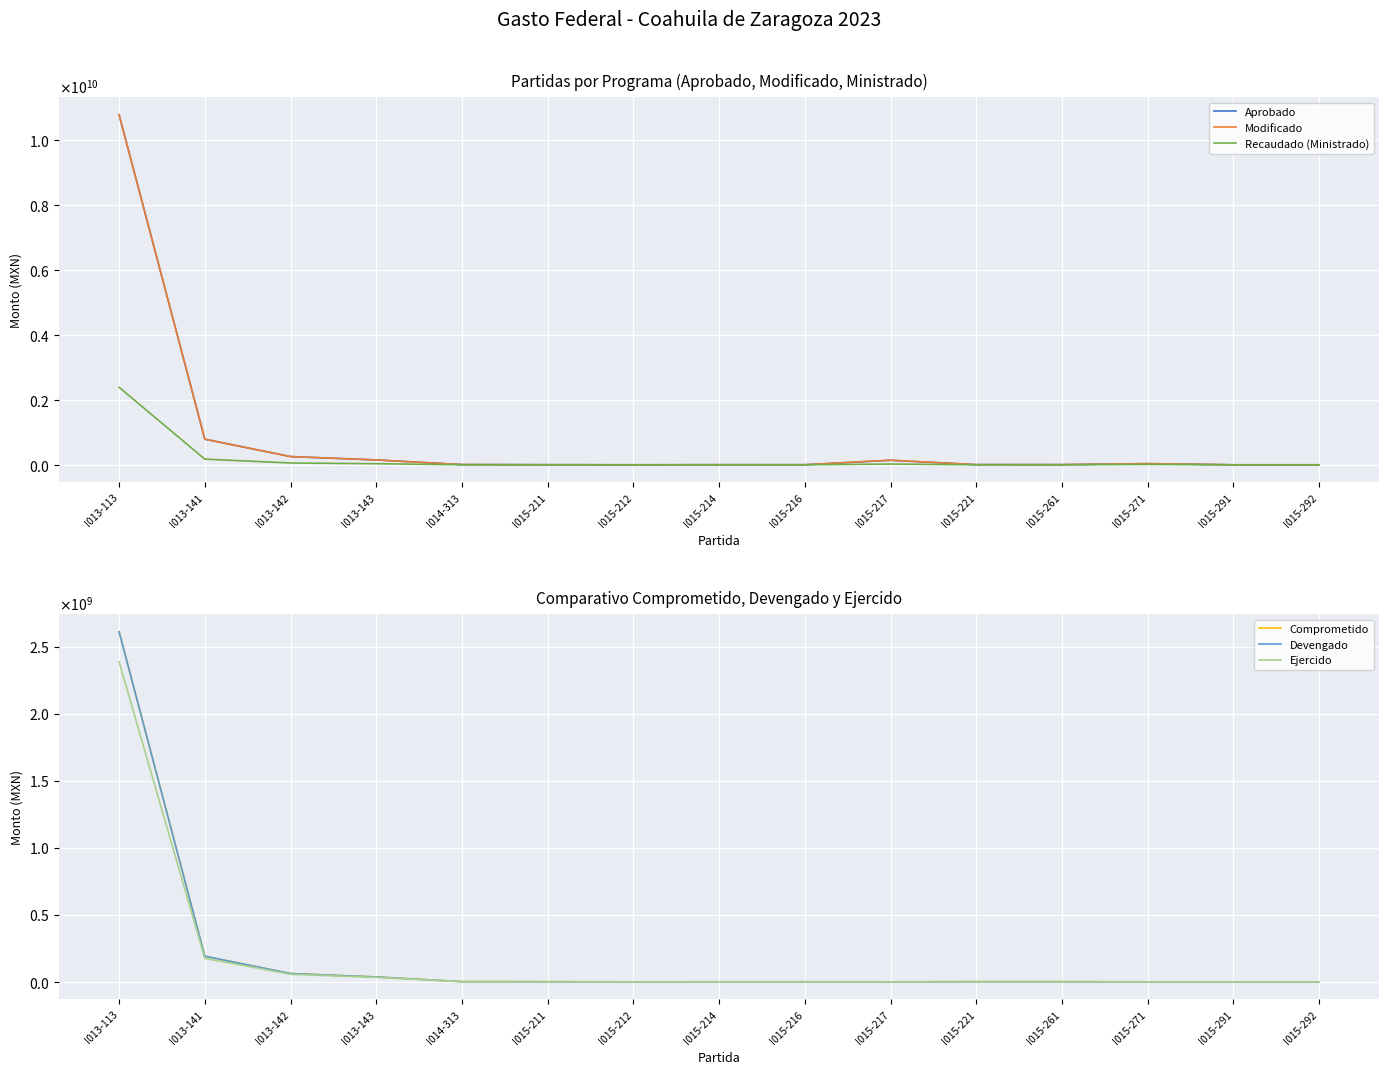

What is the total value across all series at I015-212?

276144.2